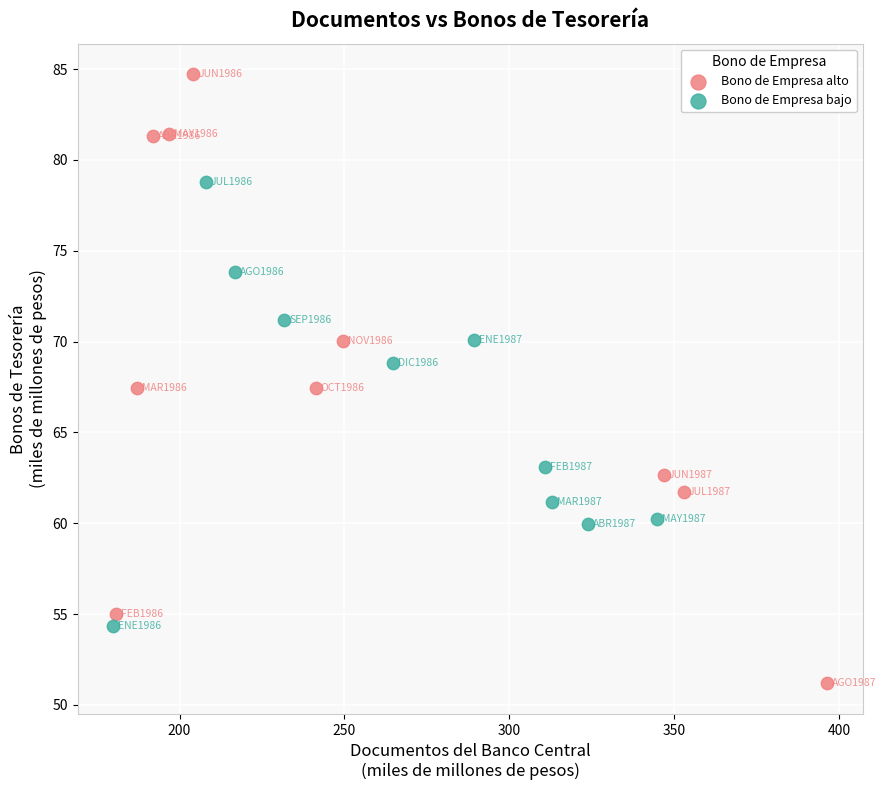

Which series reaches the maximum Y coordinate?

Bono de Empresa alto